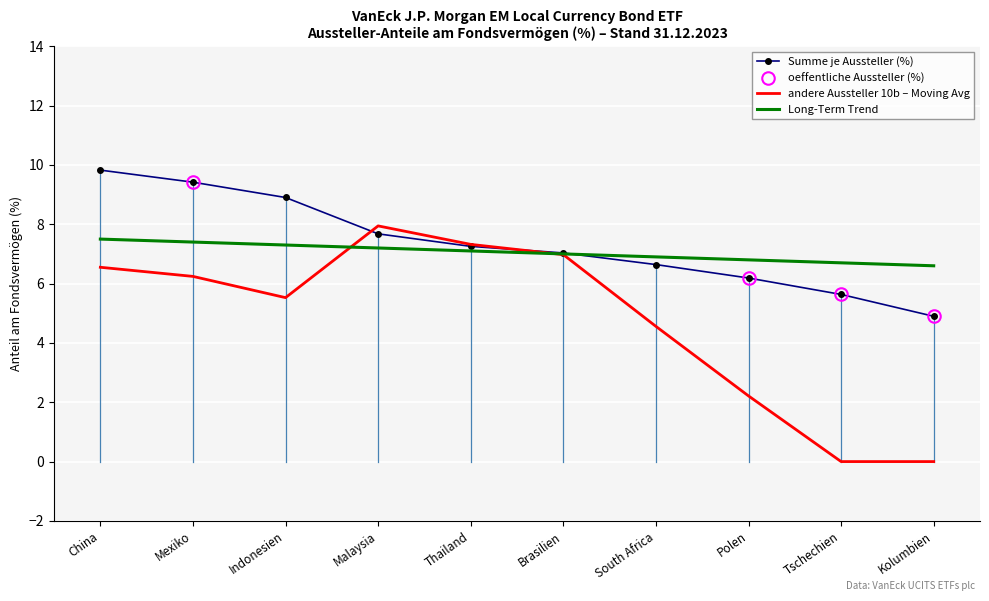

The value of Summe je Aussteller (%) at Malaysia is 12.3. True or false?

False